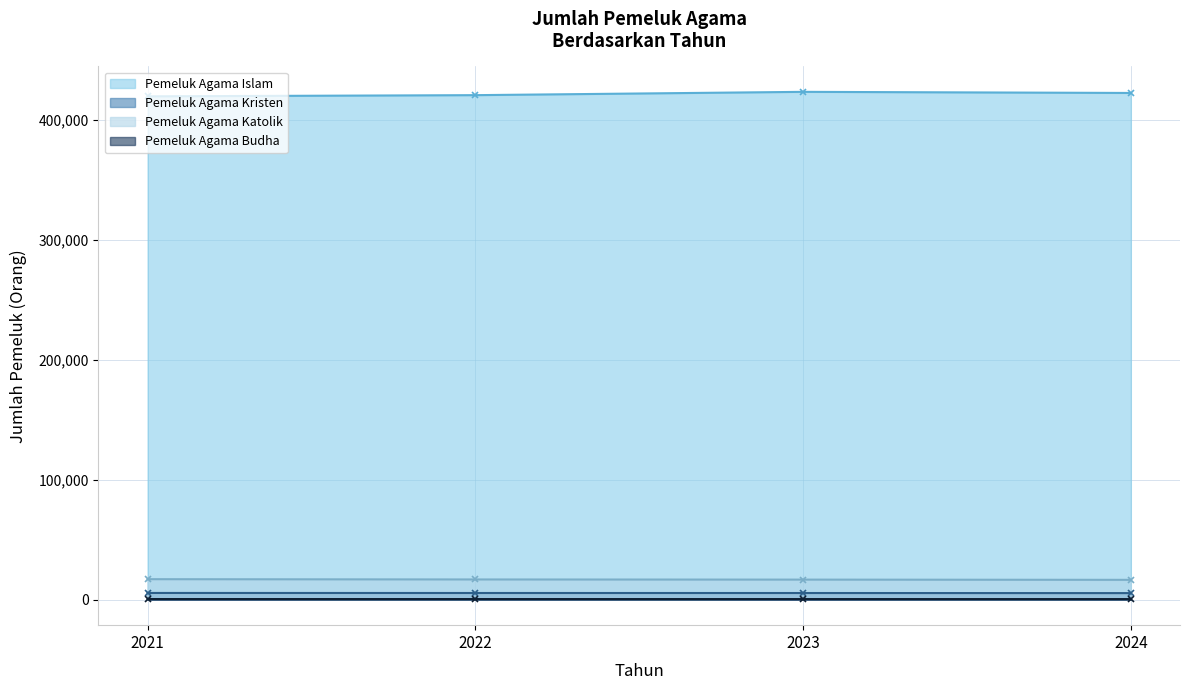

Reading left to right, list all the values displayed in this chart.

Pemeluk Agama Islam (line): 419412	420396	423156	422223
Pemeluk Agama Kristen (line): 5676	5643	5625	5554
Pemeluk Agama Katolik (line): 17149	16921	16791	16607
Pemeluk Agama Budha (line): 599	591	580	572